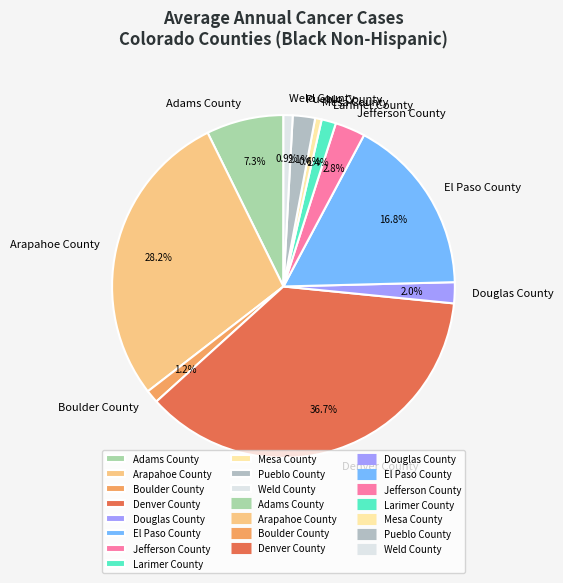

What percentage is the Douglas County slice, to the nearest percent?

2%